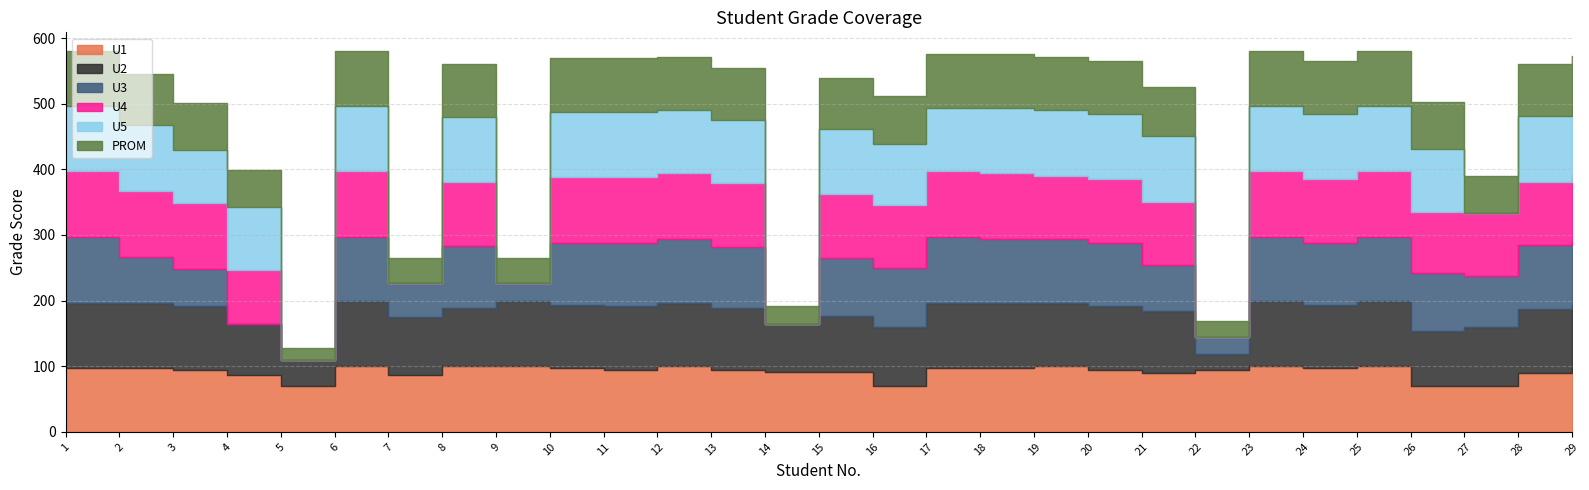

At which category does the chart reach its peak across all series?

6